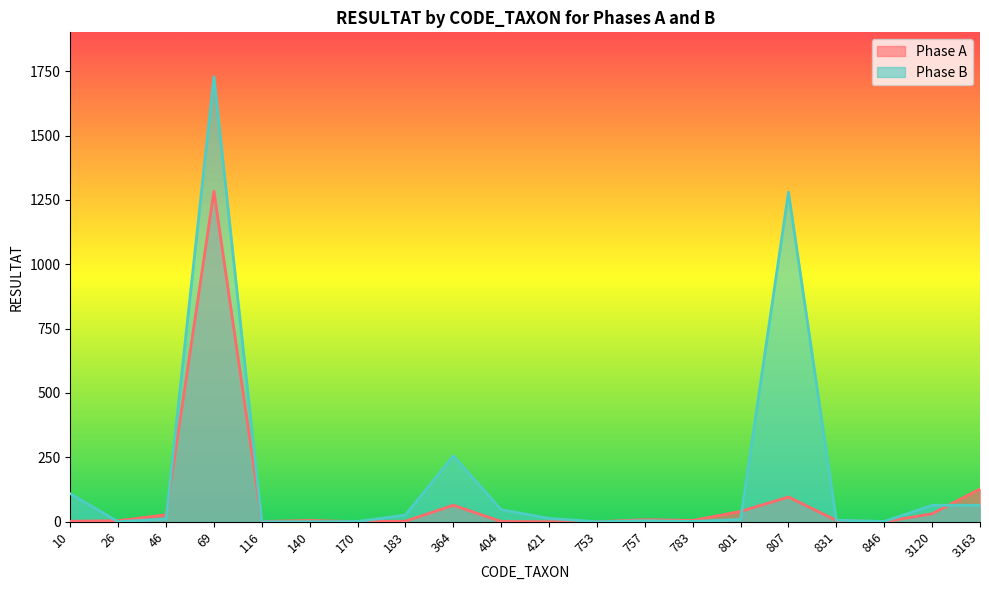

How many lines are shown in the chart?

2